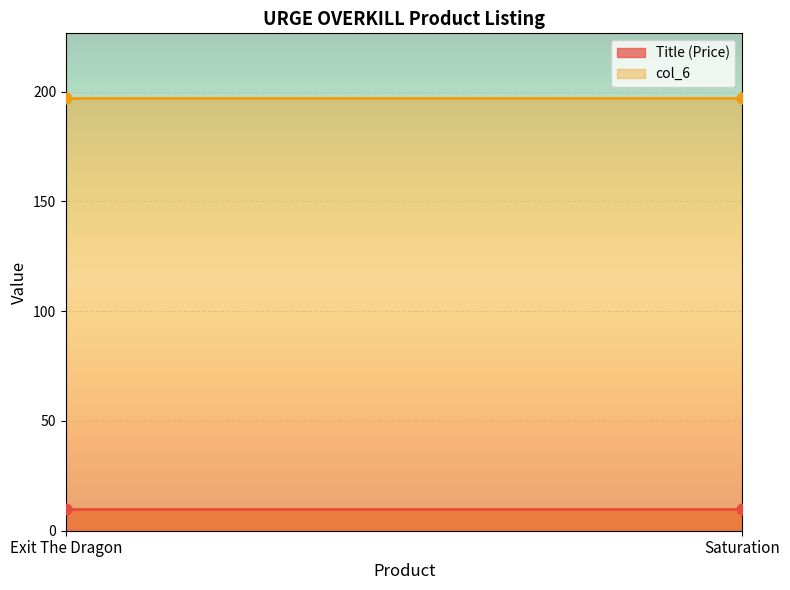

Which series has the widest spread of Y values?

Title